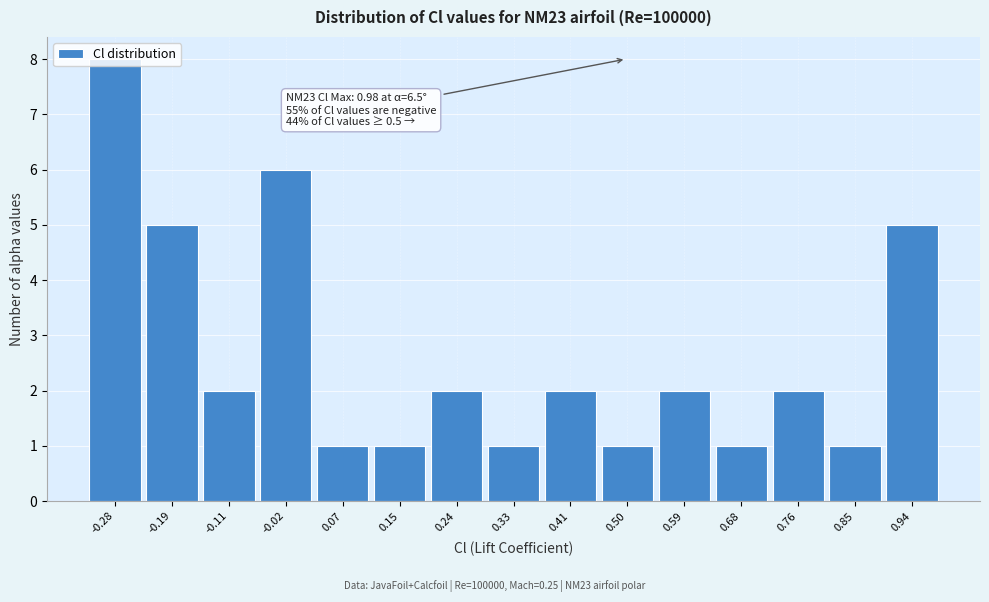

Which range on the x-axis has the tallest bar?

-0.32 to -0.24